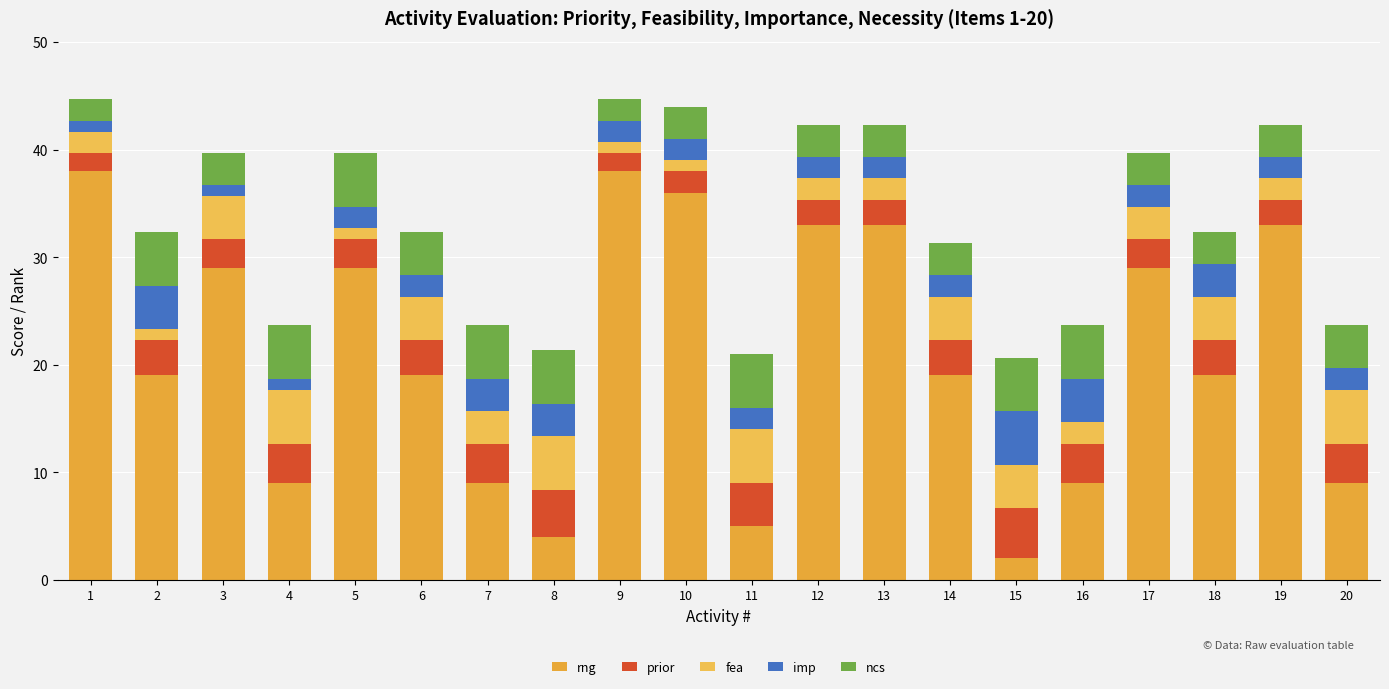

True or false: fea has a value of 0.5 at 5.

False